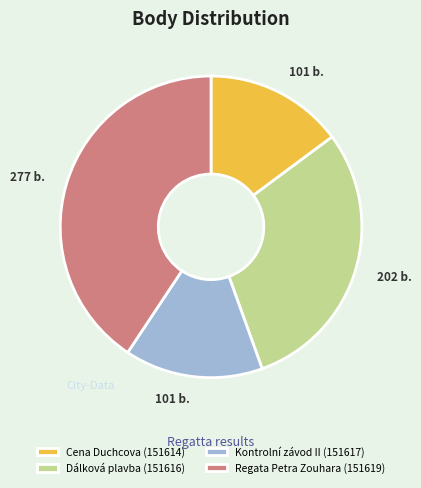

Does Kontrolní závod II (151617) represent more than half of the total?

No